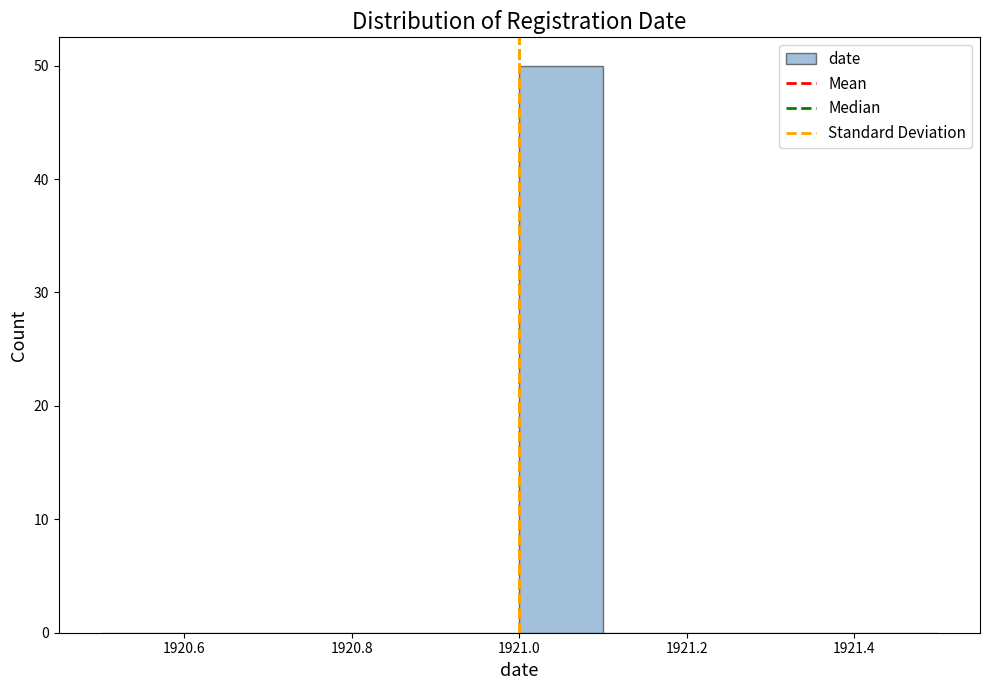

How tall is the bar that spans 1921.0 to 1921.1 on the x-axis? The values are not printed on the chart, so give them approximately, as read against the axis.

50